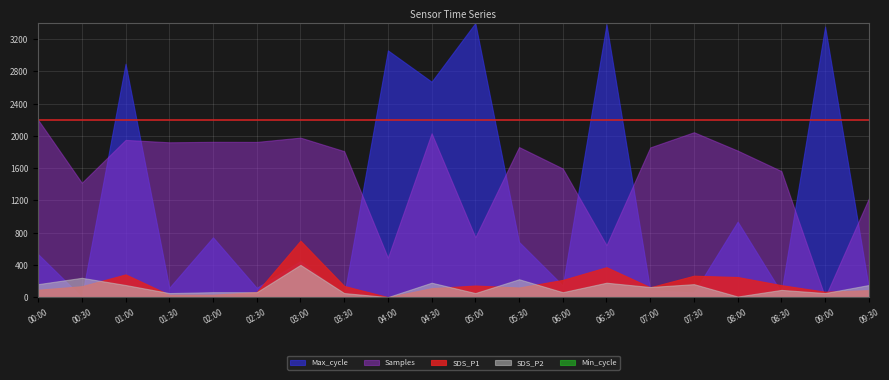

Is the value of Samples at 06:30 greater than the value of SDS_P1 at 02:00?

Yes